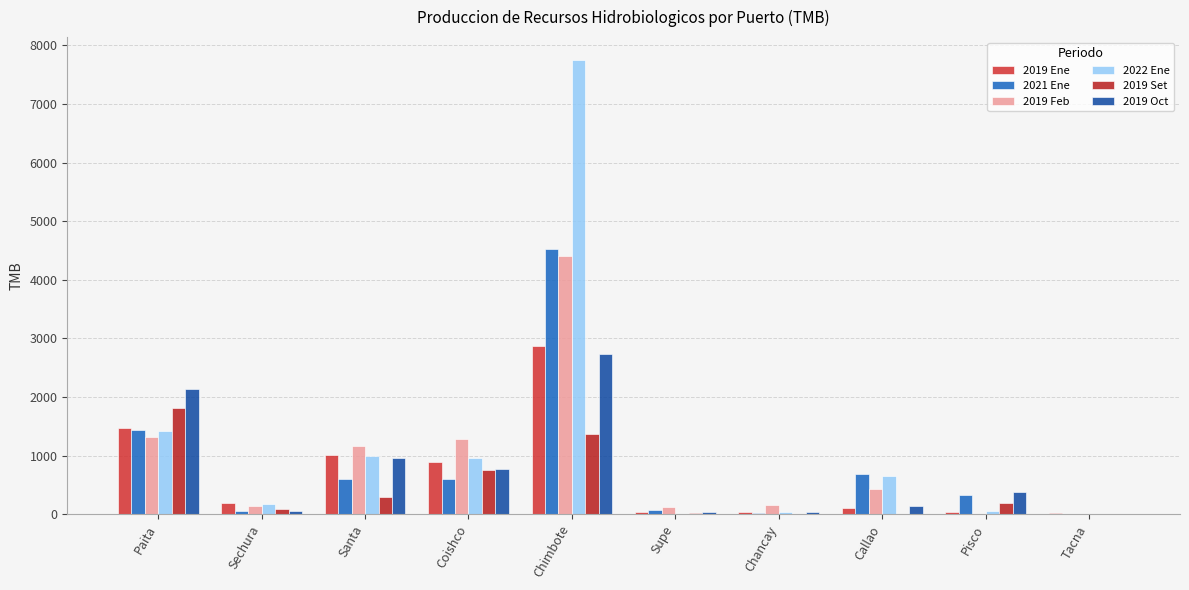

What is the label of the 2nd bar from the right?

Pisco